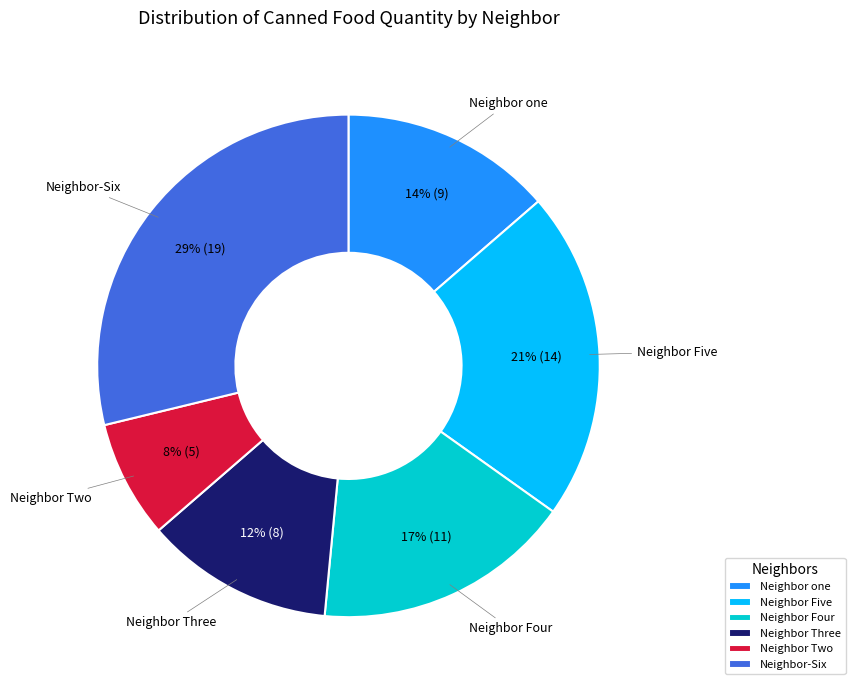

Is there any slice that represents more than half of the pie?

No